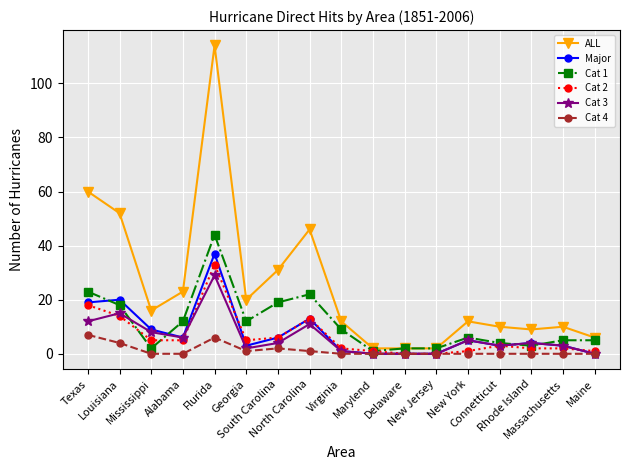

Which series changed the most between Louisiana and Virginia?

ALL